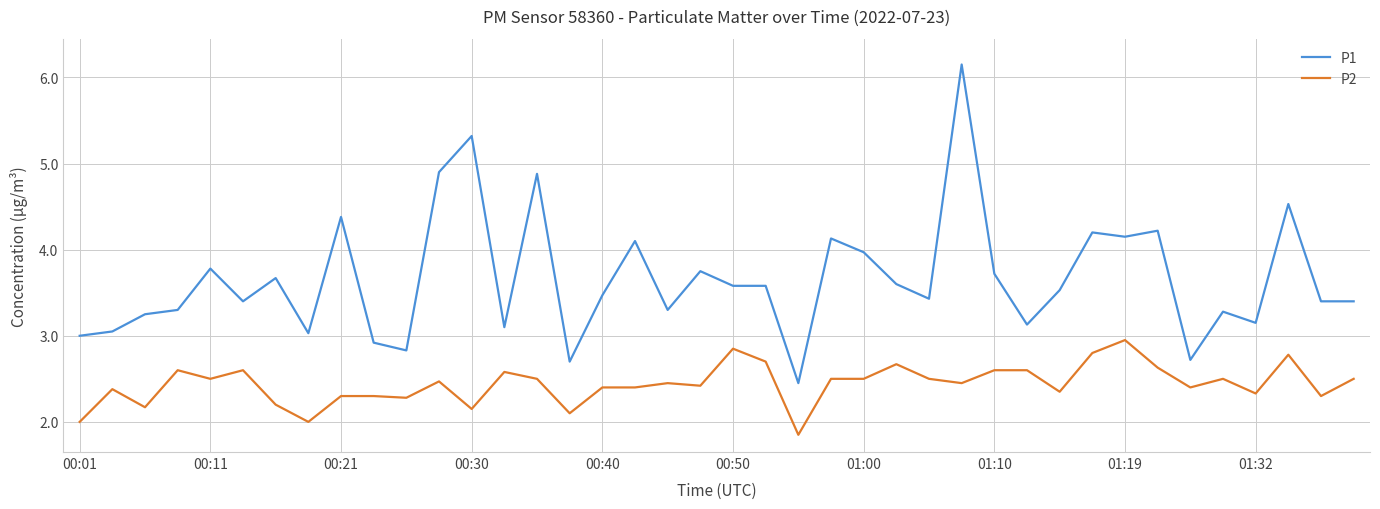

True or false: P2 and P1 cross at least once.

False